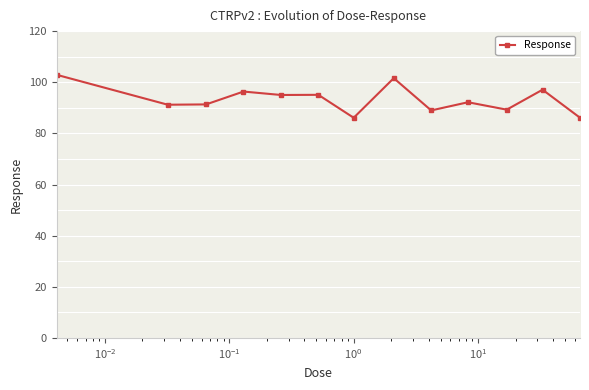

What is the highest value of the Response series?

102.9